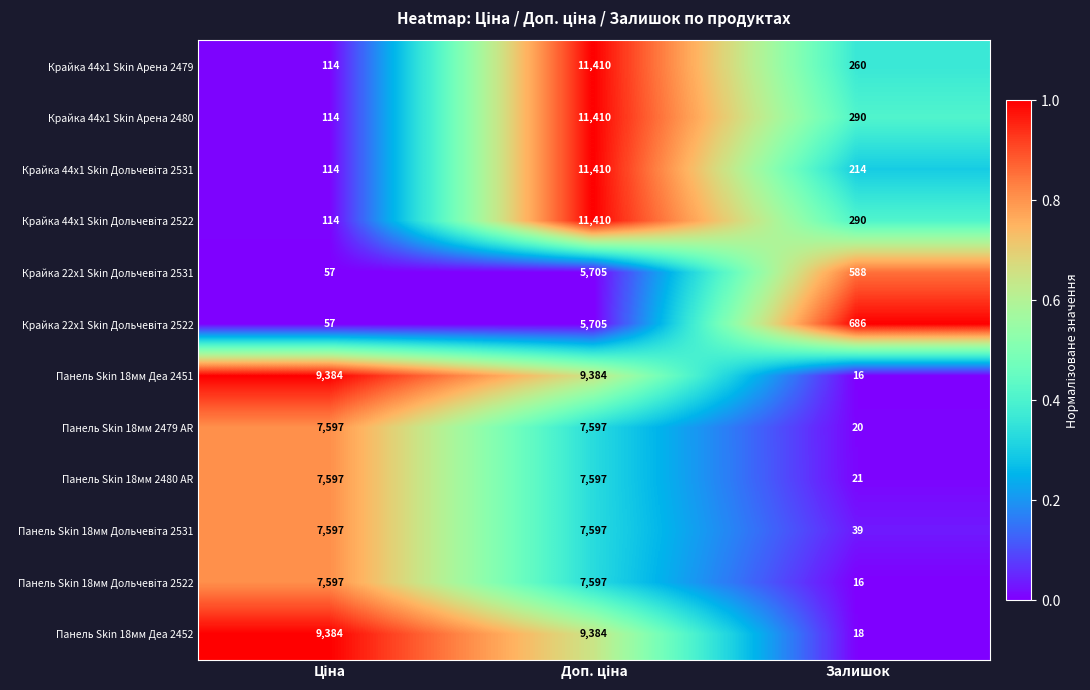

Which series has the largest total across all categories?

Панель Skin 18мм Деа 2452